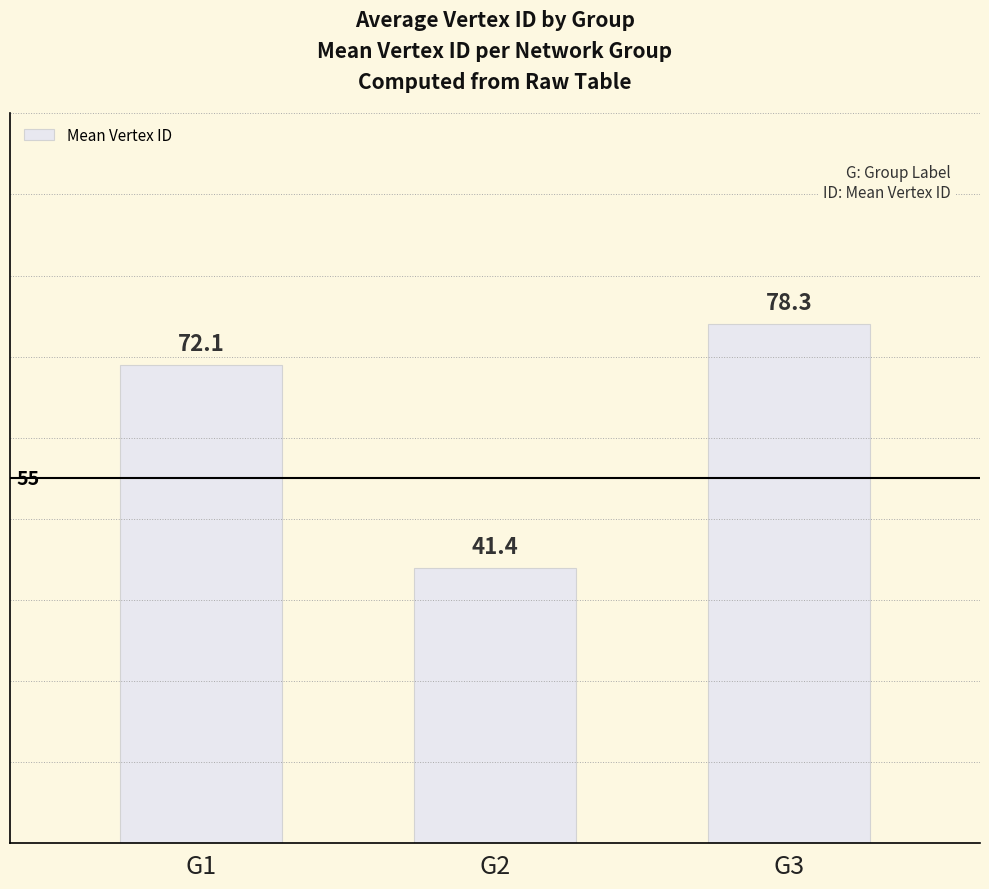

The value at G2 is 54.7. True or false?

False